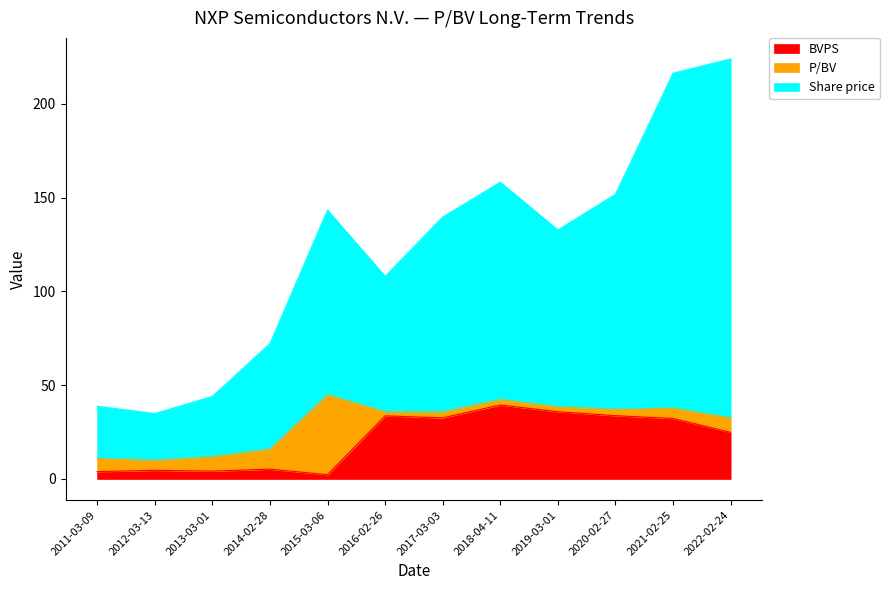

Which label corresponds to the smallest value in the chart?

2015-03-06